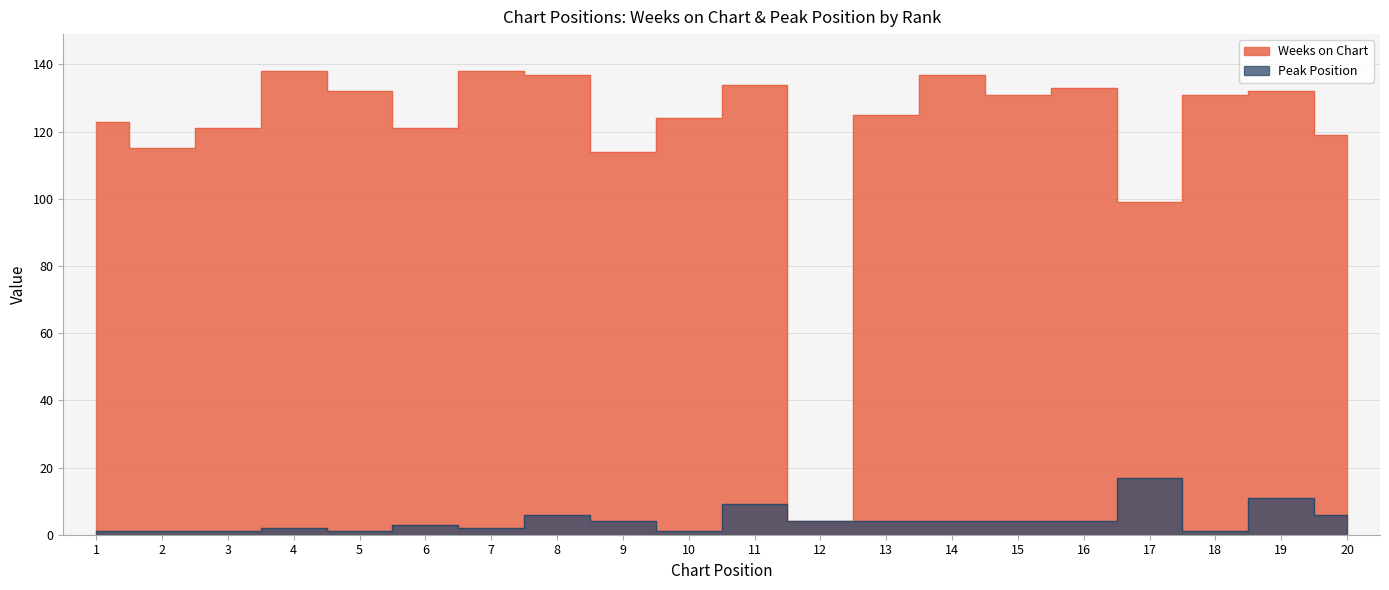

How many interior local peaks does the Peak Position series have?

6